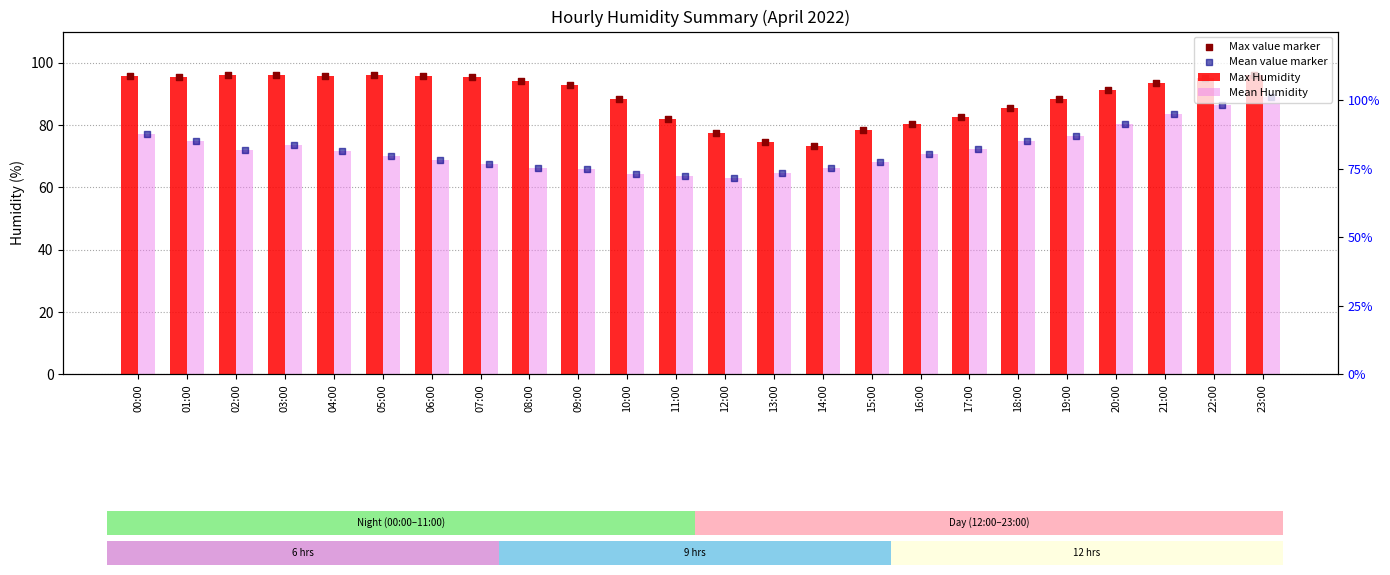

At which category is the sum across all series the highest?

23:00